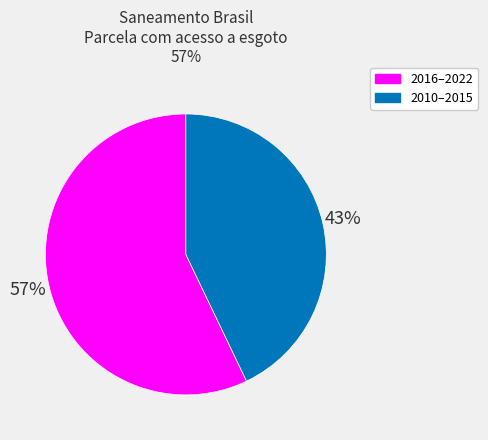

What is the largest slice in the pie chart?

2016–2022